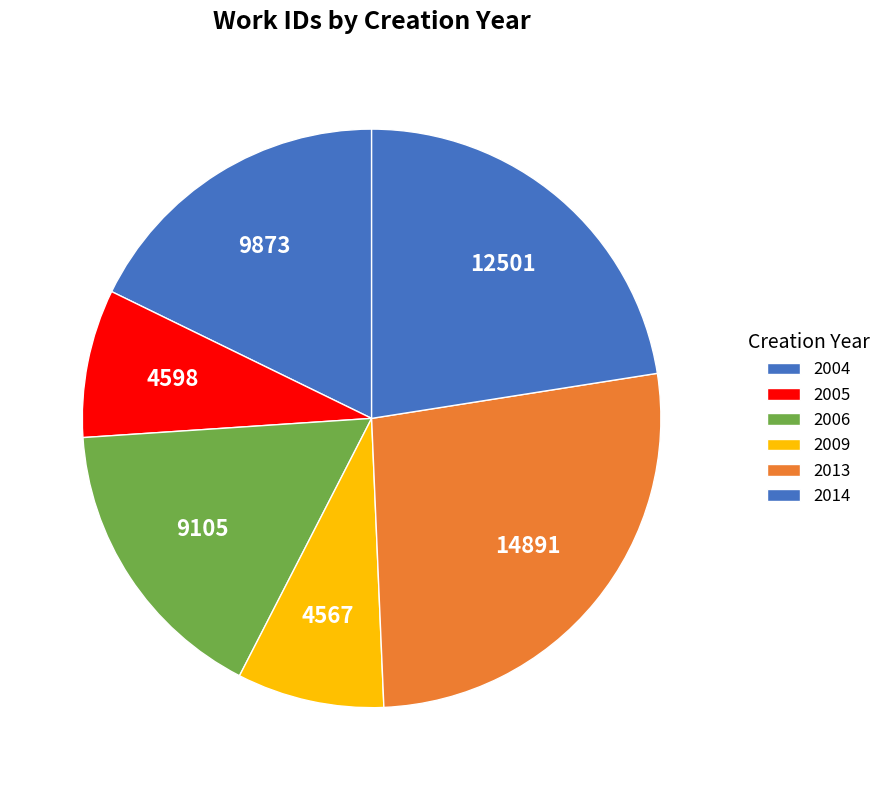

Count the number of slices in the pie.

6